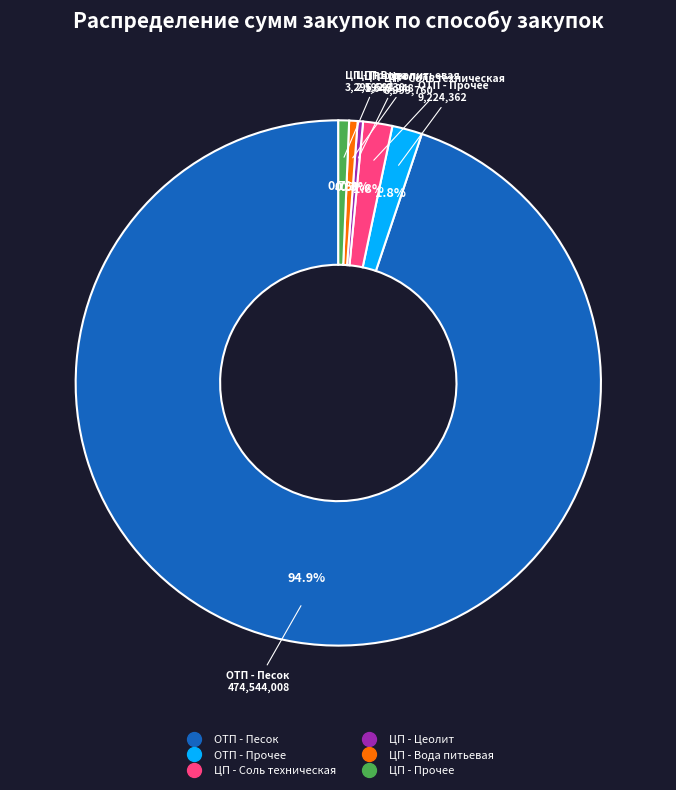

How many slices are in this pie chart?

6